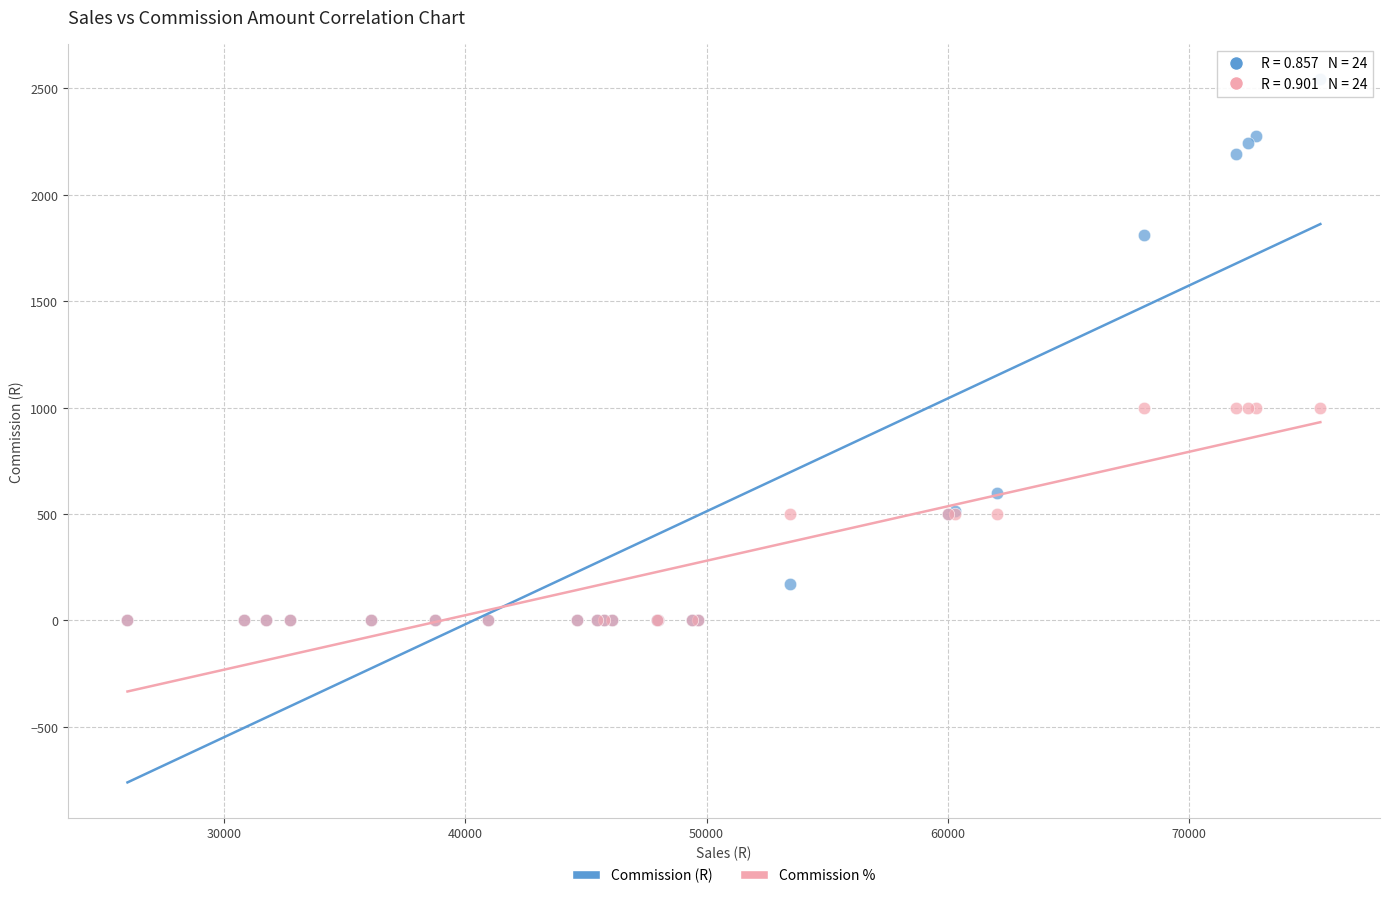

Which series reaches the maximum Y coordinate?

Commission (R)